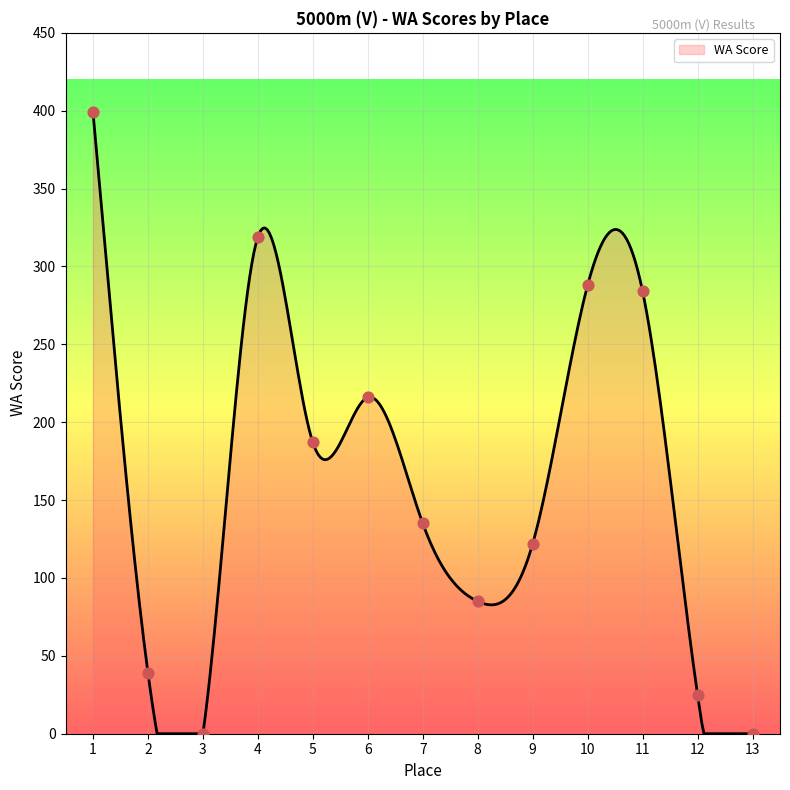

What is the change in value from 5 to 11?

+97